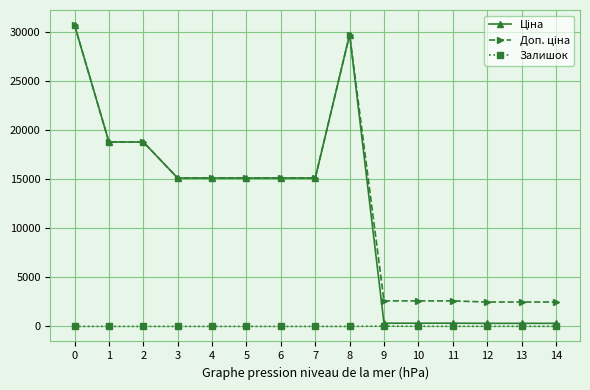

What is the difference between the highest and lowest values at 1?

18796.8